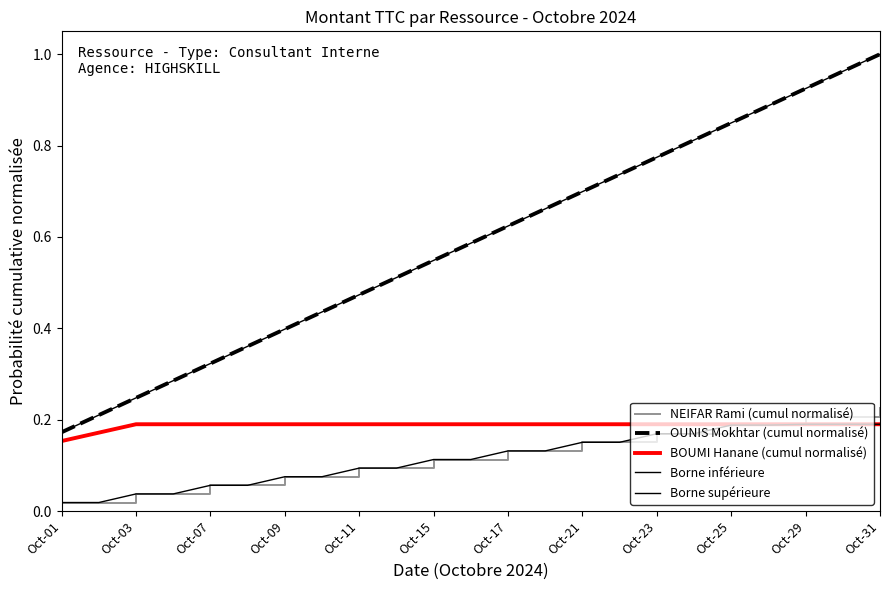

What is the average value of the Borne supérieure series?

0.6